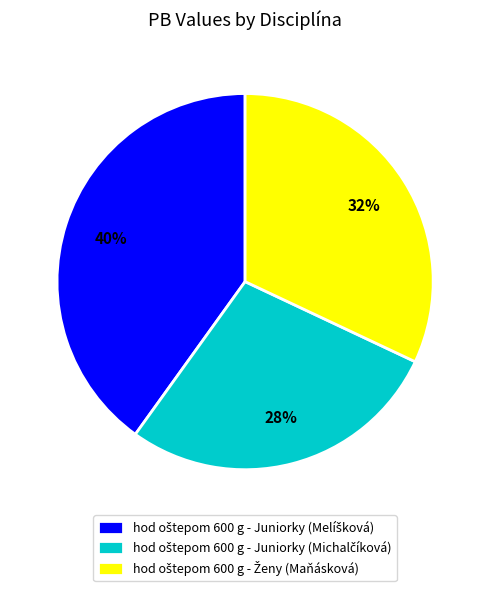

How many slices are in this pie chart?

3